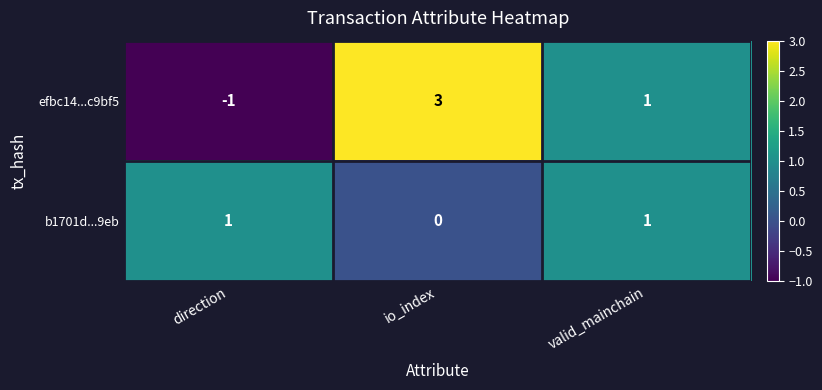

What is the difference between the maximum and minimum values in the efbc14...c9bf5 series?

4